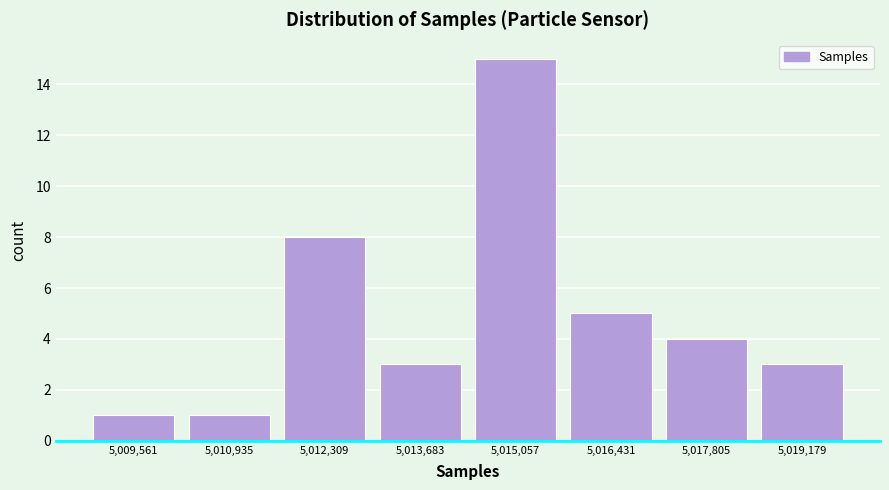

Reading left to right, transcribe this chart: for each bar, give the range it covers on the x-axis and its height. Neither the bar edges nor the heights are printed on the chart, so give them approximately, as read against the axes.

5008800 to 5010200: 1
5010200 to 5011600: 1
5011600 to 5013000: 8
5013000 to 5014400: 3
5014400 to 5015800: 15
5015800 to 5017200: 5
5017200 to 5018400: 4
5018400 to 5019800: 3